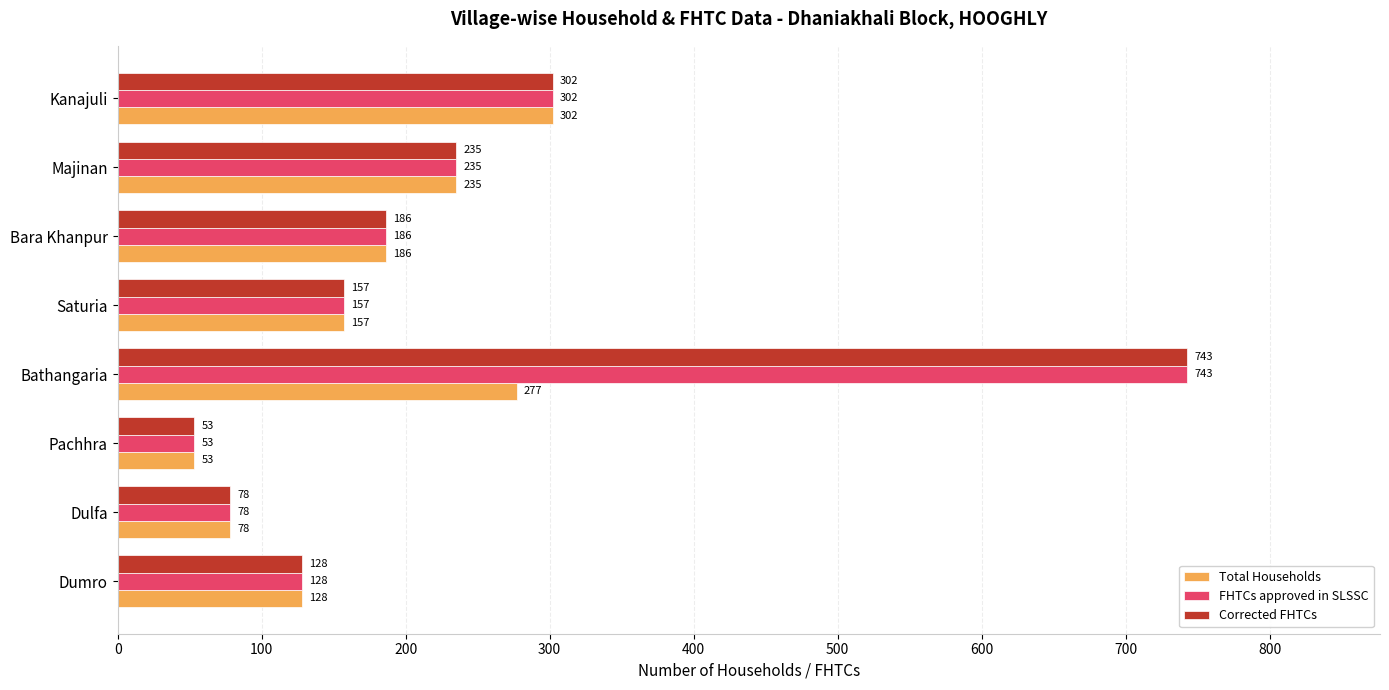

What is the average value of the FHTCs approved in SLSSC series?

235